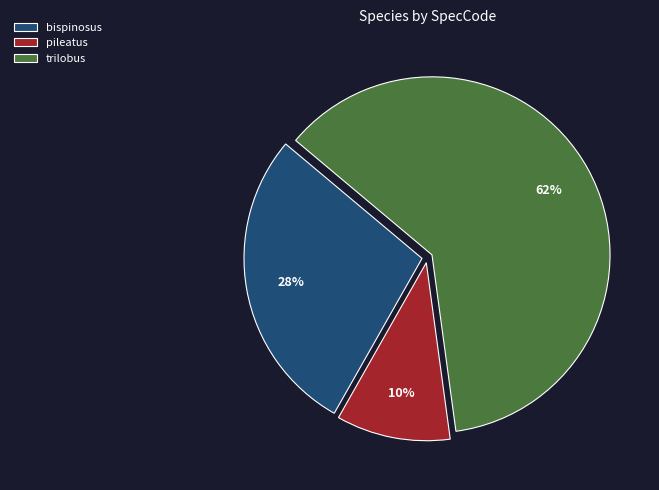

Does trilobus account for over 50% of the chart?

Yes